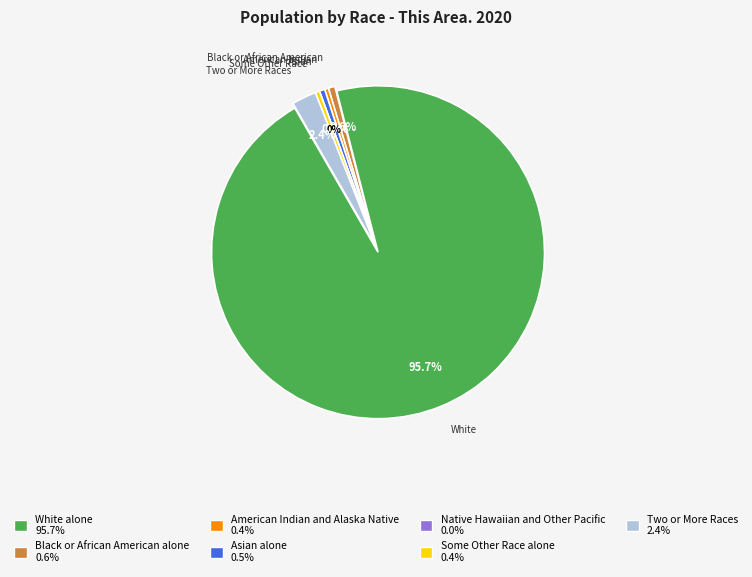

Combined, do White alone and American Indian and Alaska Native account for over 50%?

Yes